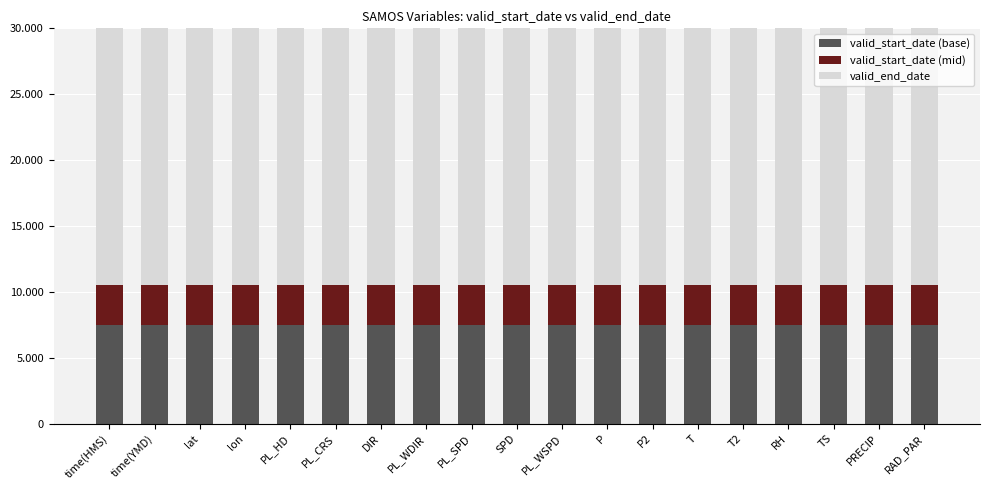

What value does the valid_start_date (mid) series have at PL_HD?

3.0